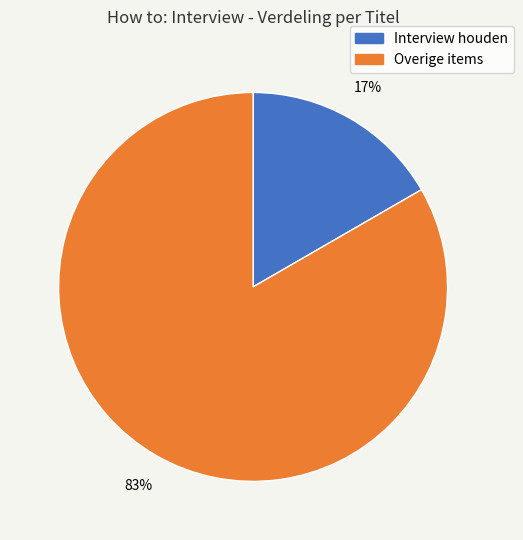

To the nearest percent, what is the average slice percentage?

50%